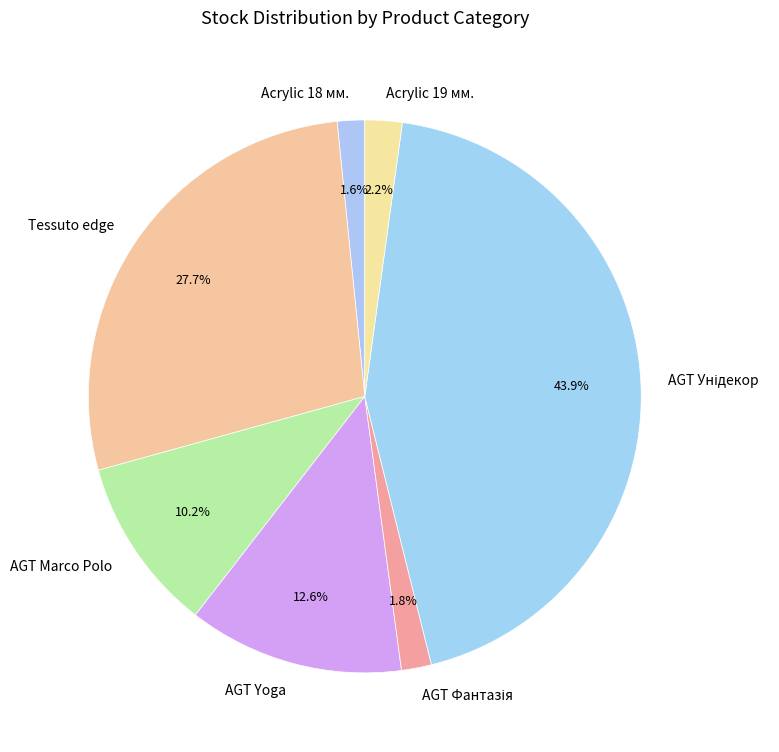

To the nearest percent, what is the average slice percentage?

14%